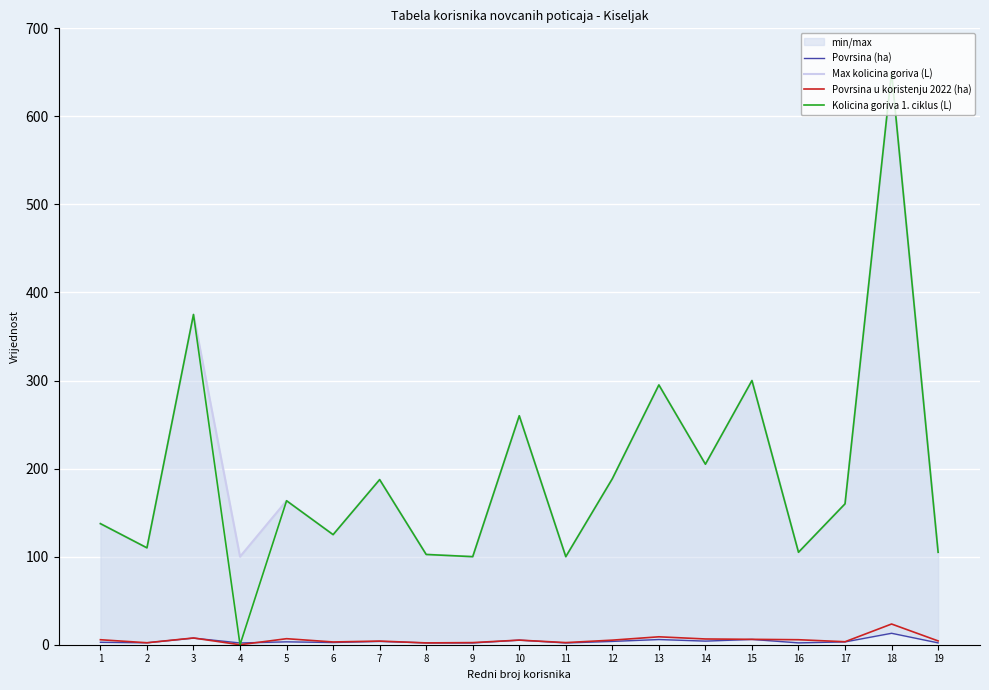

Reading right to left, extract all data points from this chart.

Povrsina (ha): 19=2.1	18=13.0	17=3.2	16=2.1	15=6.0	14=4.1	13=5.9	12=3.8	11=2.0	10=5.2	9=2.0	8=2.0	7=3.8	6=2.5	5=3.3	4=2.0	3=7.5	2=2.2	1=2.8
Max kolicina goriva (L): 19=105.0	18=650.0	17=160.0	16=105.0	15=300.0	14=205.0	13=295.0	12=188.5	11=100.0	10=260.0	9=100.0	8=102.5	7=187.5	6=125.0	5=163.5	4=100.0	3=375.0	2=110.0	1=137.5
Povrsina u koristenju 2022 (ha): 19=4.3	18=23.5	17=3.4	16=5.7	15=6.1	14=6.5	13=9.0	12=5.2	11=2.4	10=5.2	9=2.4	8=2.1	7=4.1	6=3.1	5=6.8	4=0.0	3=7.7	2=2.2	1=5.7
Kolicina goriva 1. ciklus (L): 19=105.0	18=650.0	17=160.0	16=105.0	15=300.0	14=205.0	13=295.0	12=188.5	11=100.0	10=260.0	9=100.0	8=102.5	7=187.5	6=125.0	5=163.5	4=0.0	3=375.0	2=110.0	1=137.5